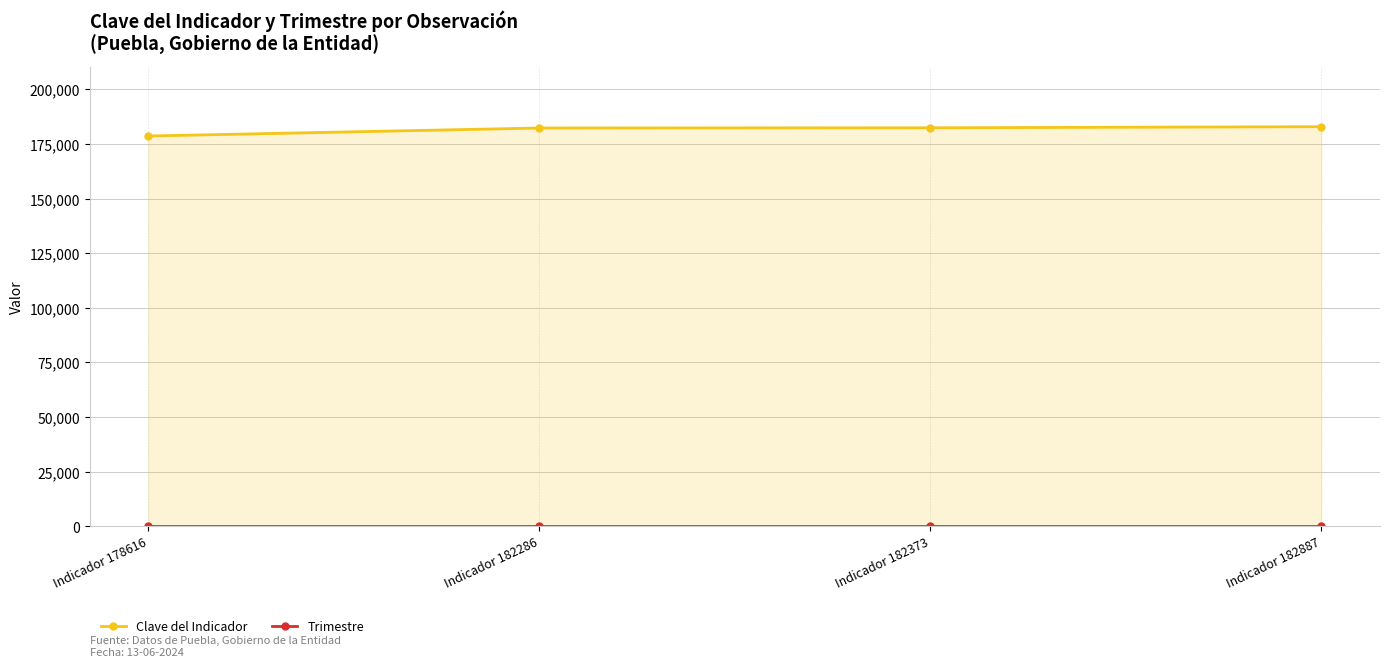

Reading right to left, what are all the values shown in this chart?

Clave del Indicador: 182887	182373	182286	178616
Trimestre: 5	5	5	5